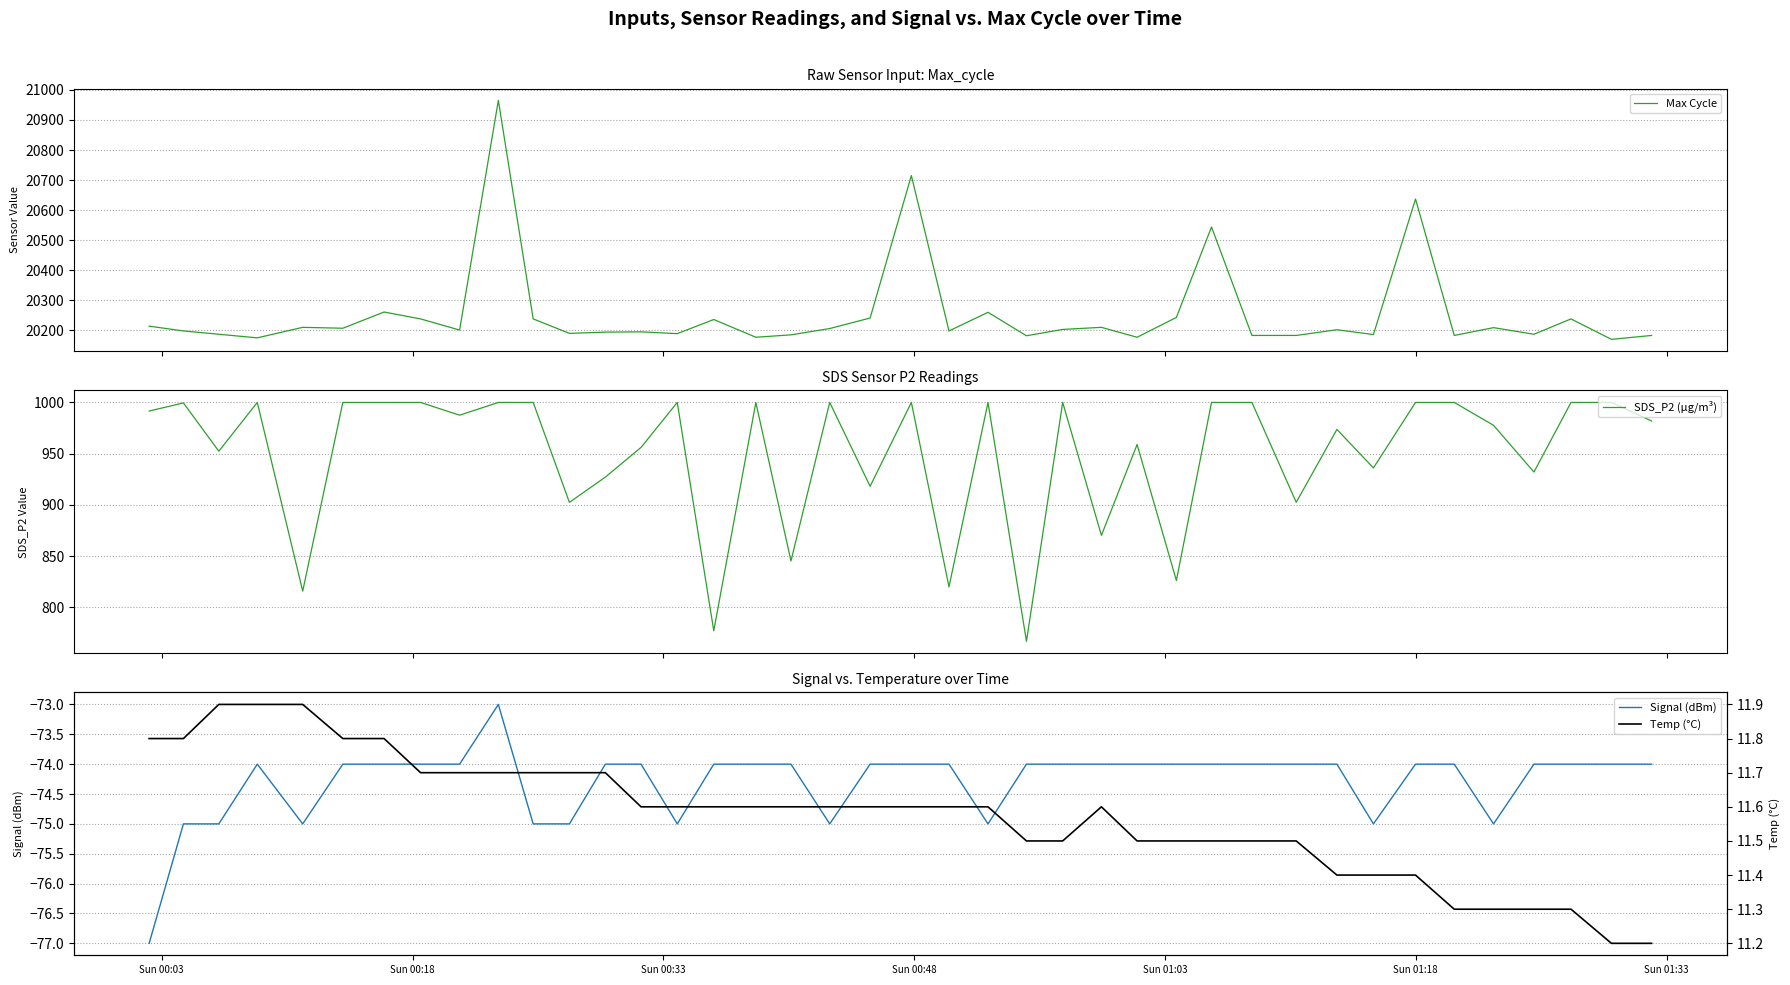

What is the highest value of the SDS_P2 (µg/m³) series?

999.9